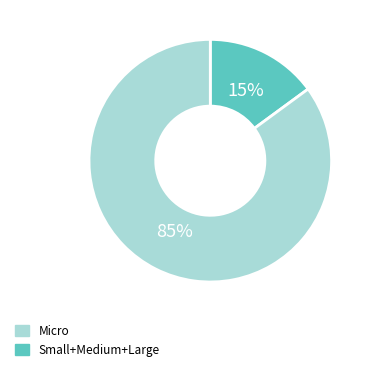

Does any single category account for the majority?

Yes